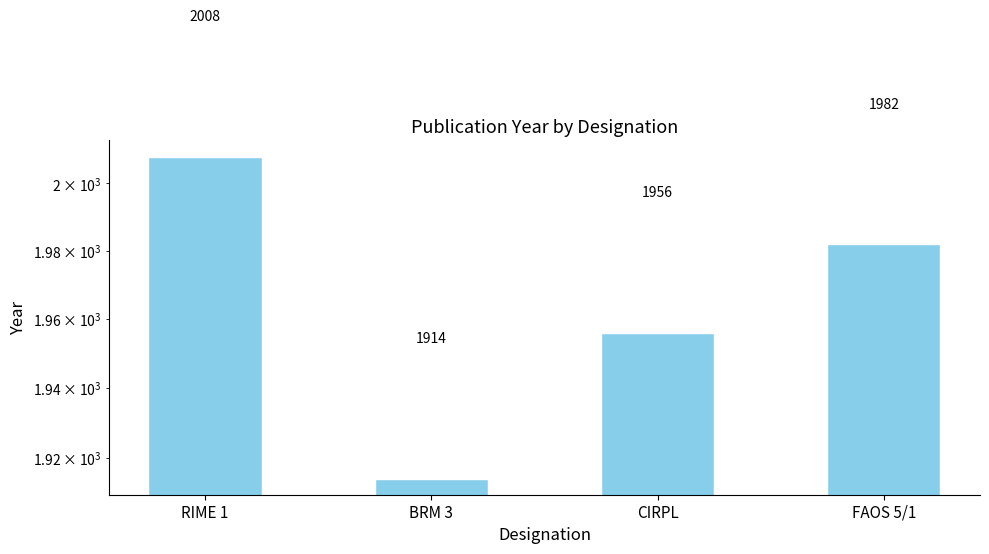

Is it true that the value at FAOS 5/1 is 690?

False